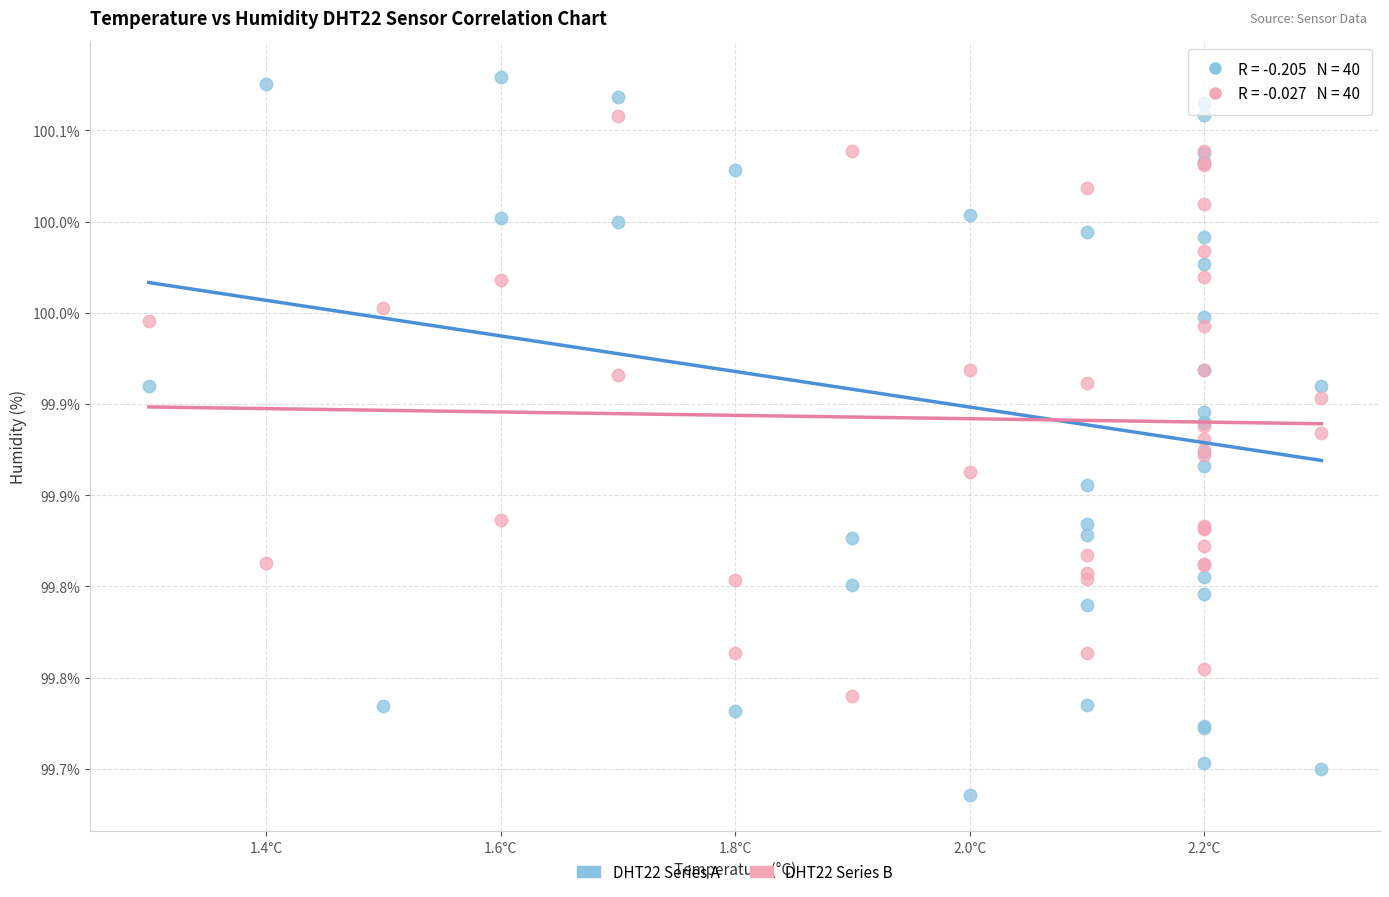

What are all the series names shown in the legend?

DHT22 Series A, DHT22 Series B